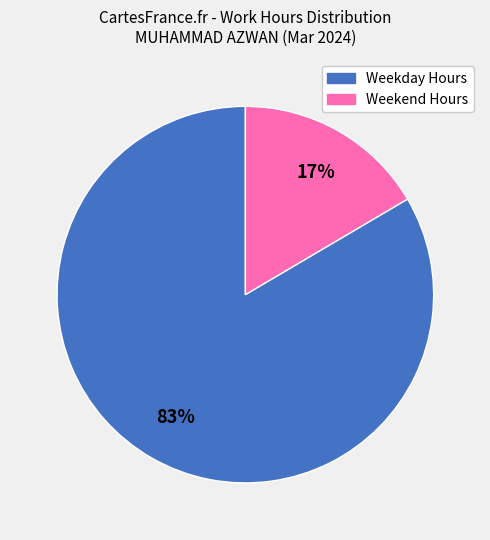

Does any single category account for the majority?

Yes